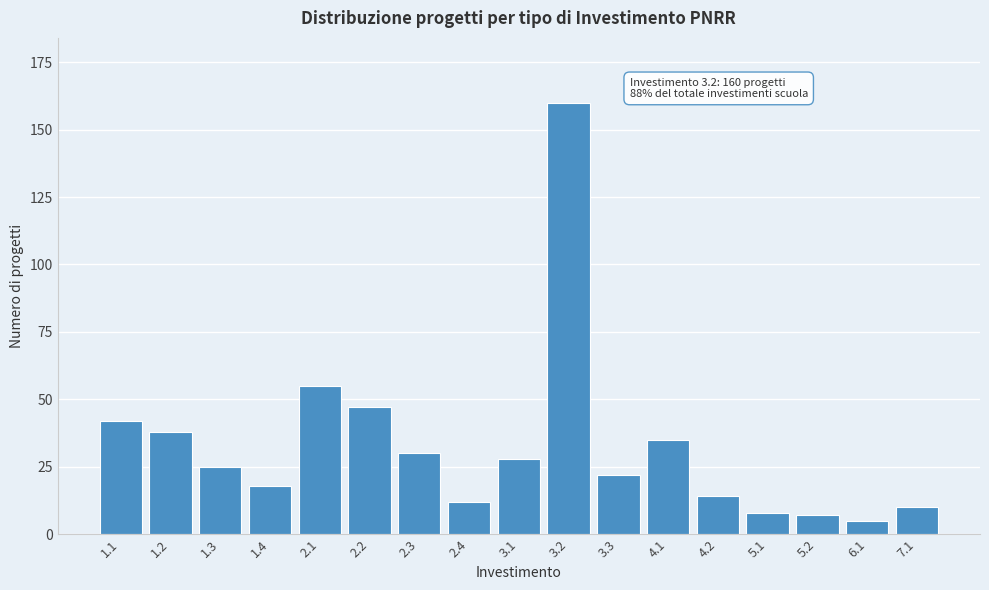

Reading right to left, extract all data points from this chart.

7.1=10	6.1=5	5.2=7	5.1=8	4.2=14	4.1=35	3.3=22	3.2=160	3.1=28	2.4=12	2.3=30	2.2=47	2.1=55	1.4=18	1.3=25	1.2=38	1.1=42